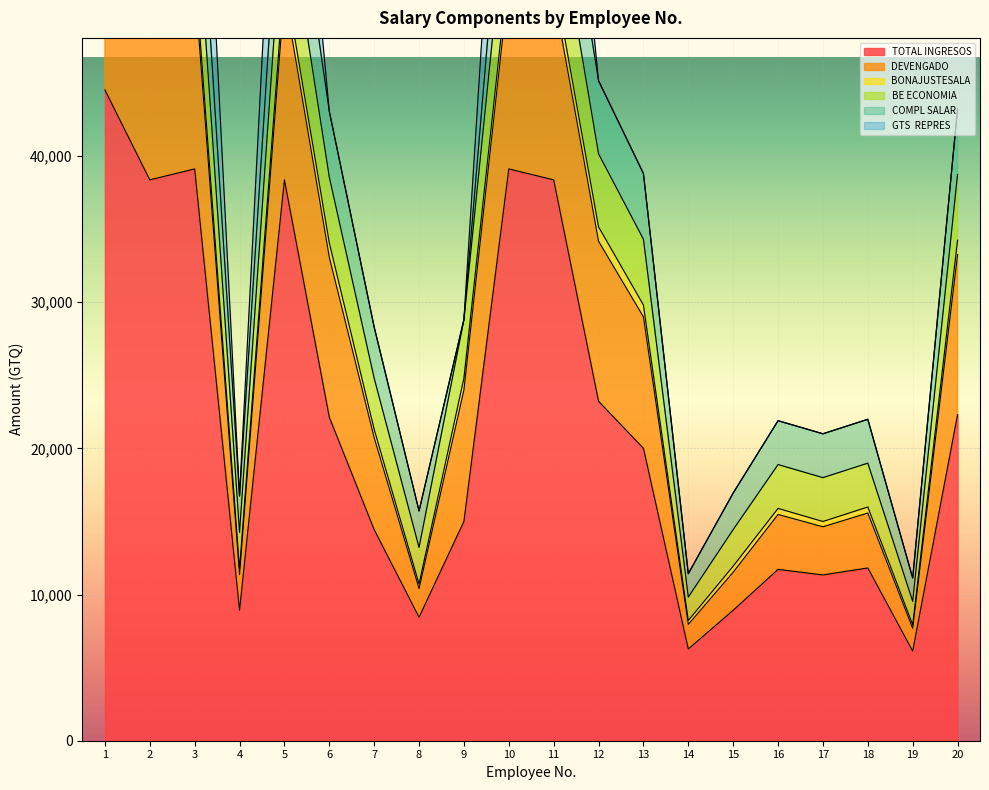

What is the difference between the maximum and minimum values in the DEVENGADO series?

15945.0